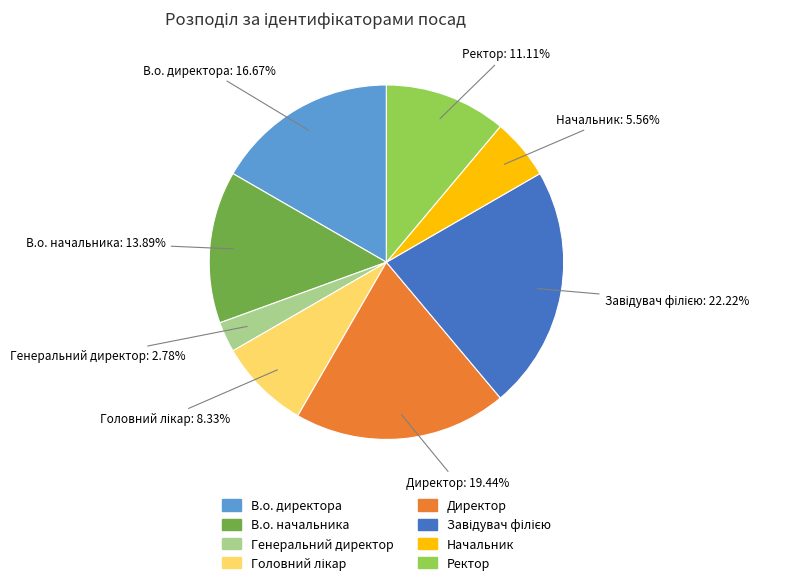

Which has a higher value, В.о. директора or Начальник?

В.о. директора